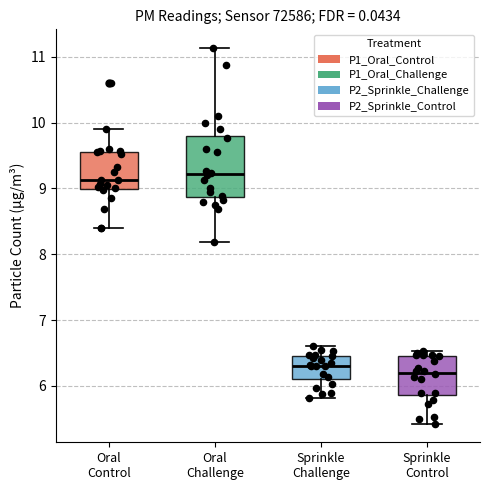

Which box is the tallest, from its lower edge to its upper edge?

Oral Challenge